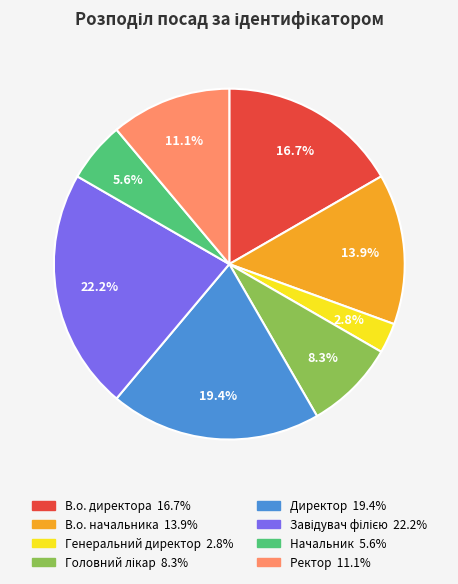

Which has a higher value, В.о. начальника or Генеральний директор?

В.о. начальника